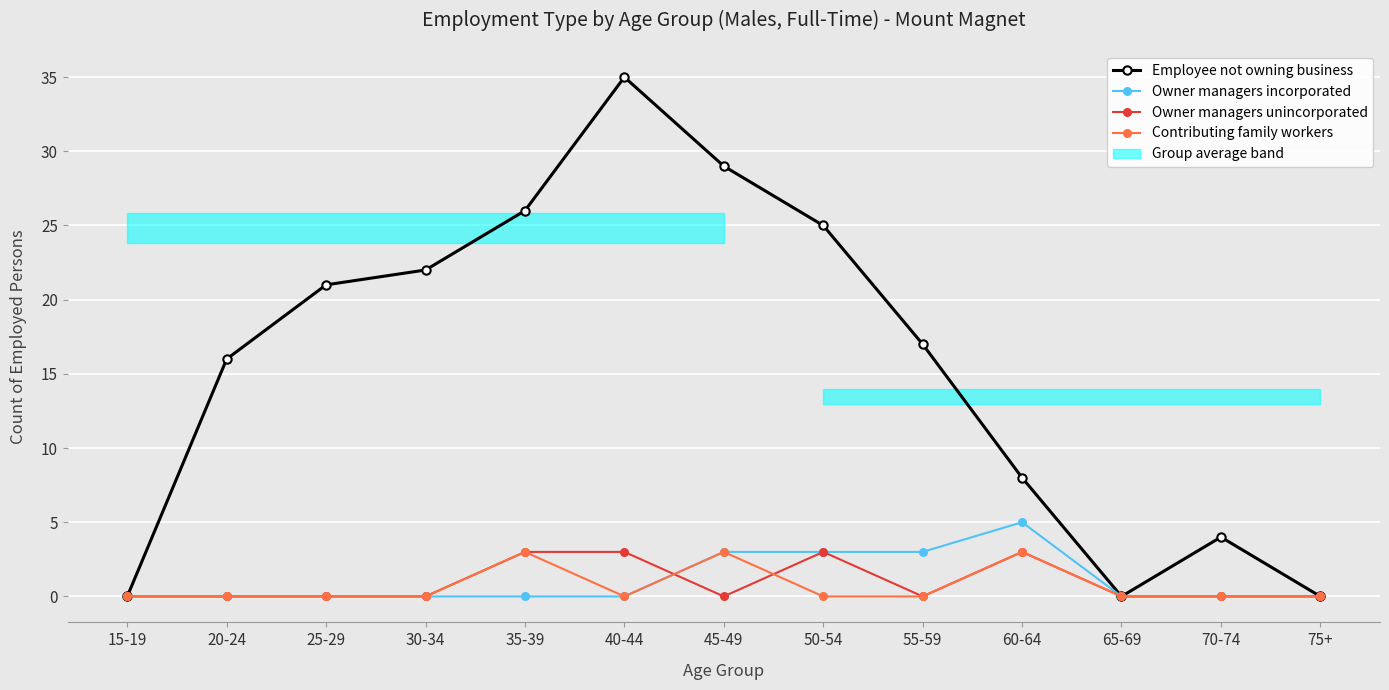

What is the average value of the Employee not owning business series?

16